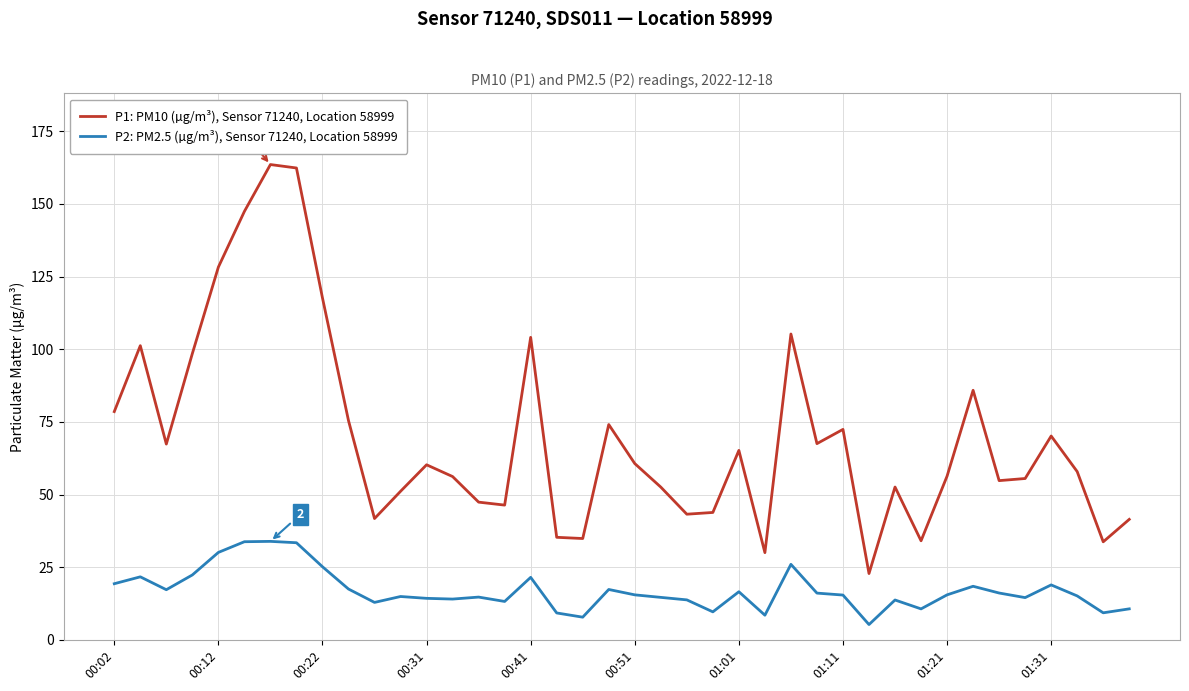

Which series has the largest total across all categories?

P1: PM10 (µg/m³), Sensor 71240, Location 58999